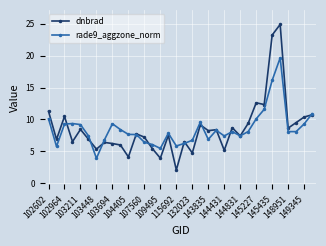

What is the lowest value of the dnbrad series?

2.1